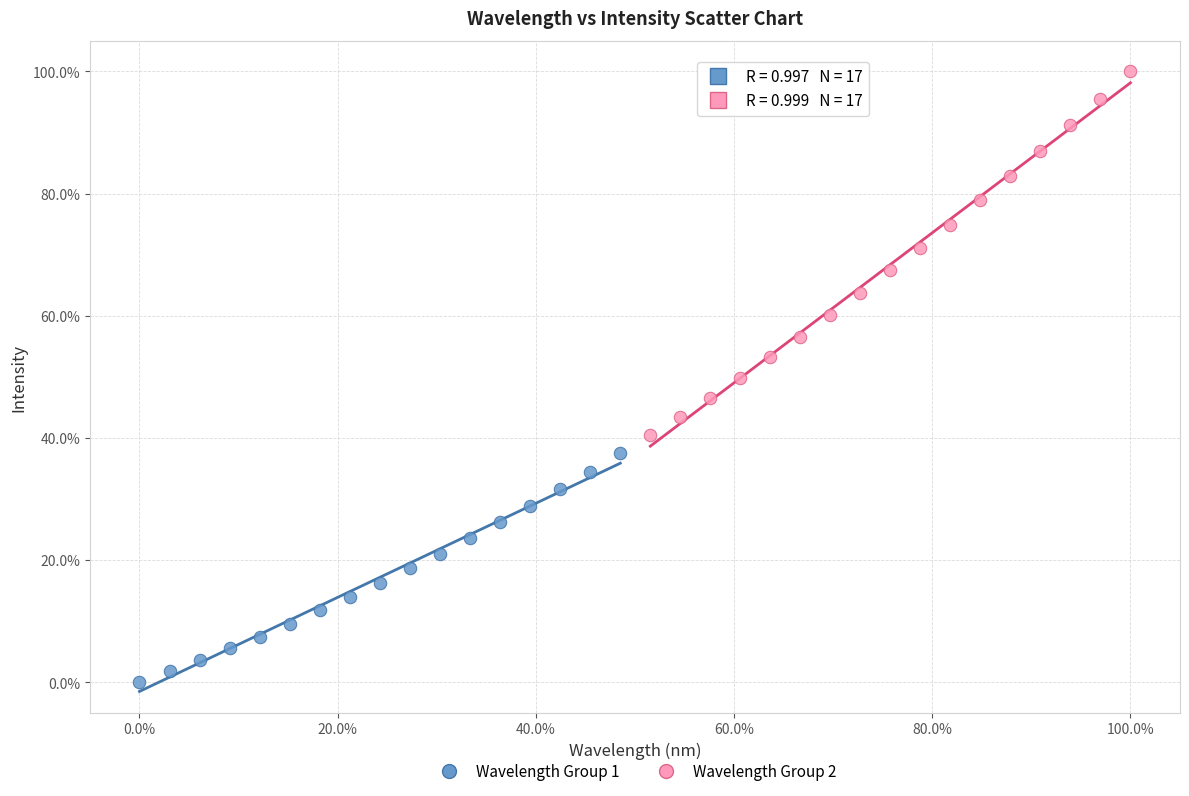

Which series reaches the maximum Y coordinate?

Wavelength Group 2